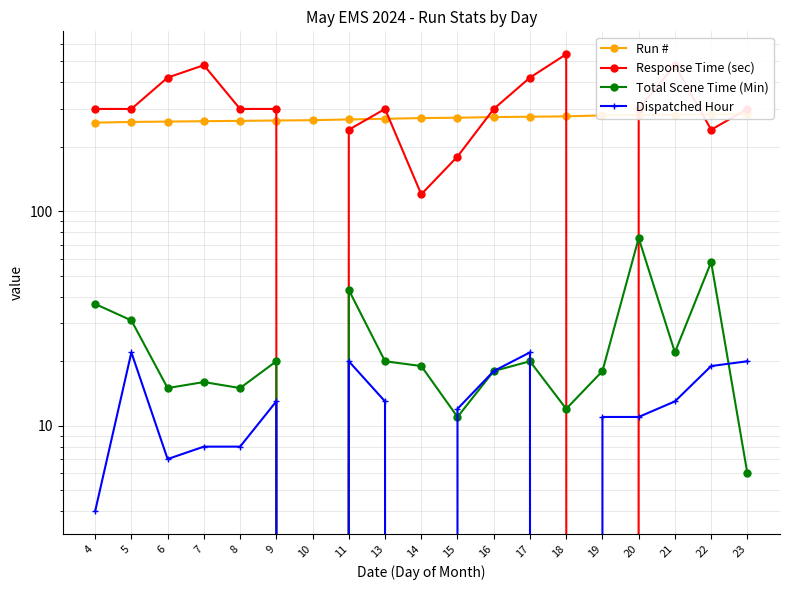

What is the difference between the maximum and minimum values in the Run # series?

25